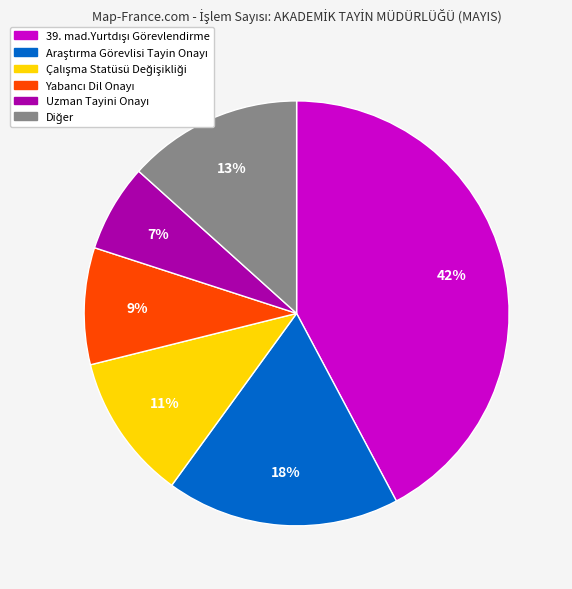

To the nearest percent, what is the average slice percentage?

17%